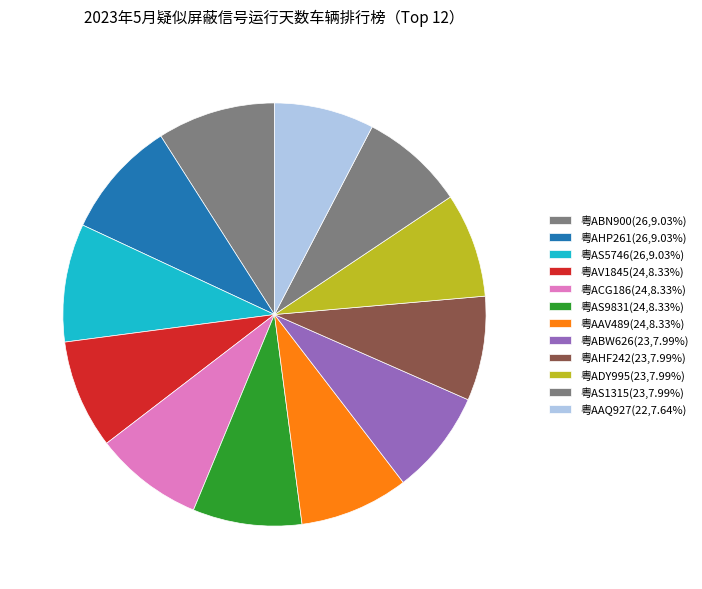

What is the largest slice in the pie chart?

粤ABN900